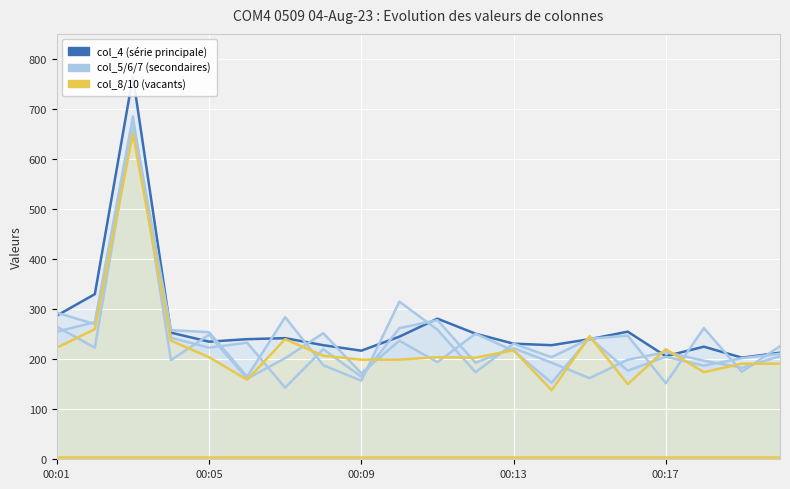

The value of col_8 (logements vacants) at 7 is 344. True or false?

False